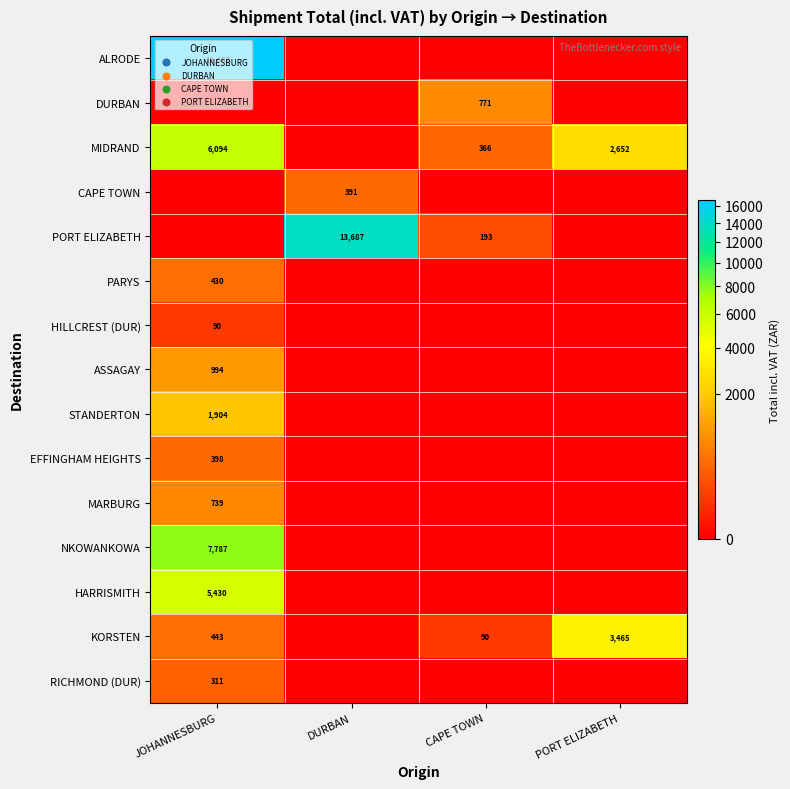

At which category is the sum across all series the highest?

JOHANNESBURG